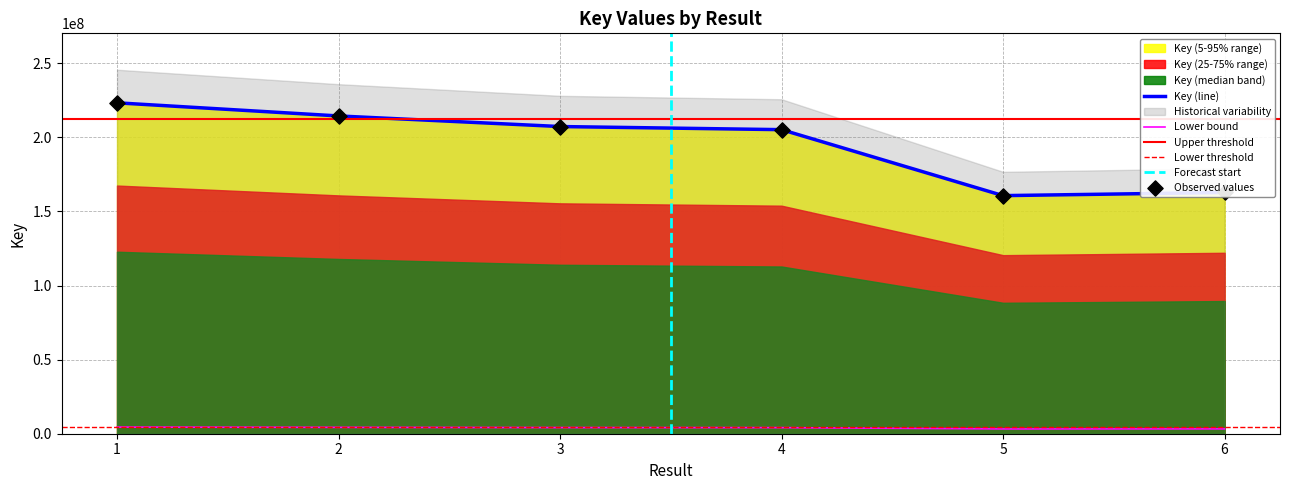

What is the ratio of the value at 3 to the value at 5?

1.3